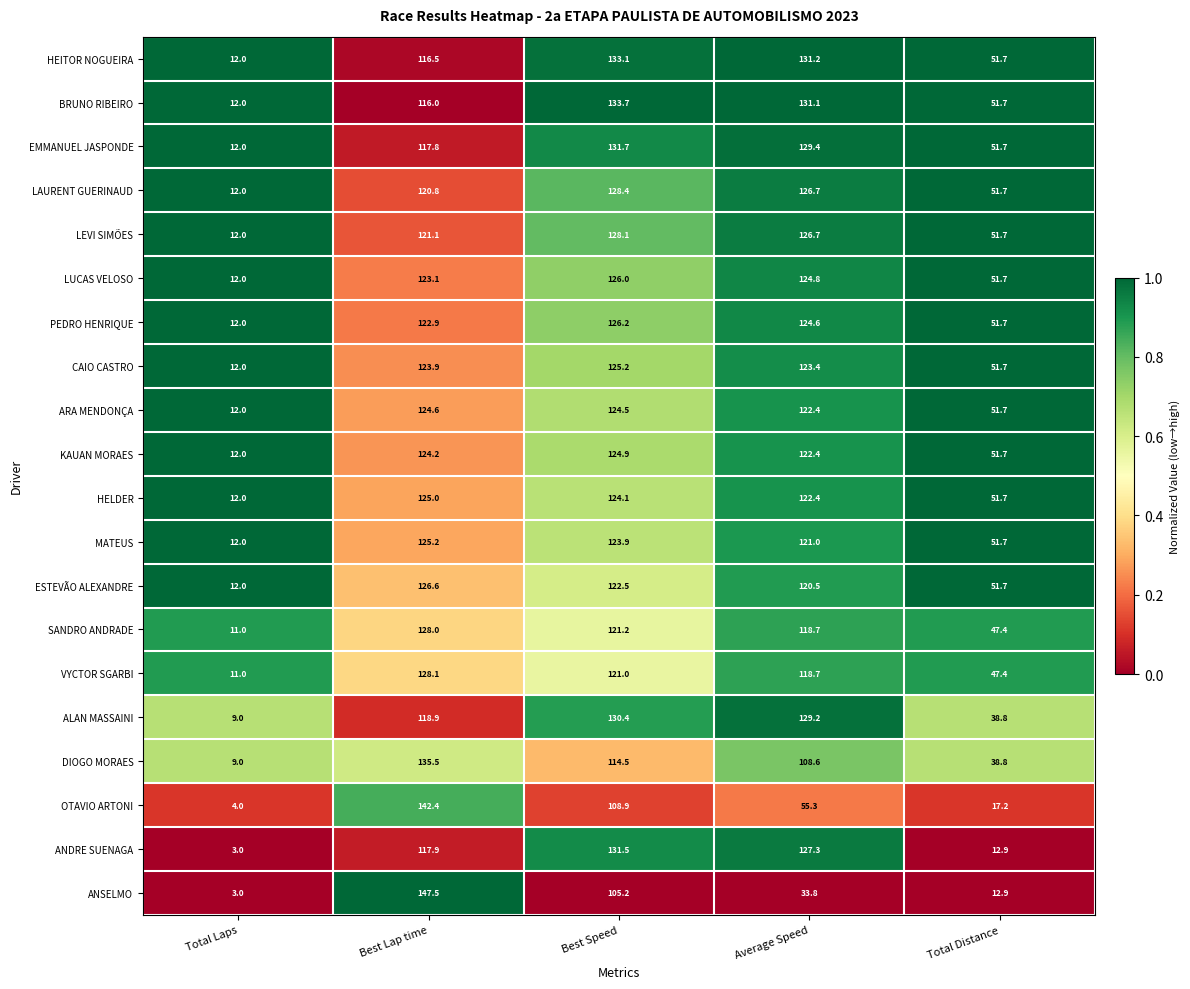

The BRUNO RIBEIRO series shows 131.1 at Average Speed. True or false?

True